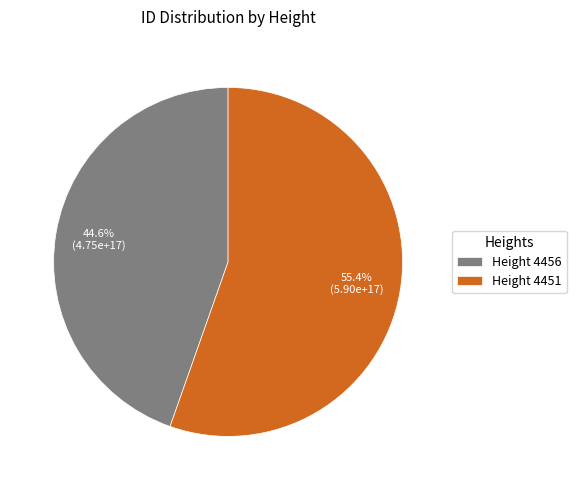

Which category accounts for the majority?

Height 4451